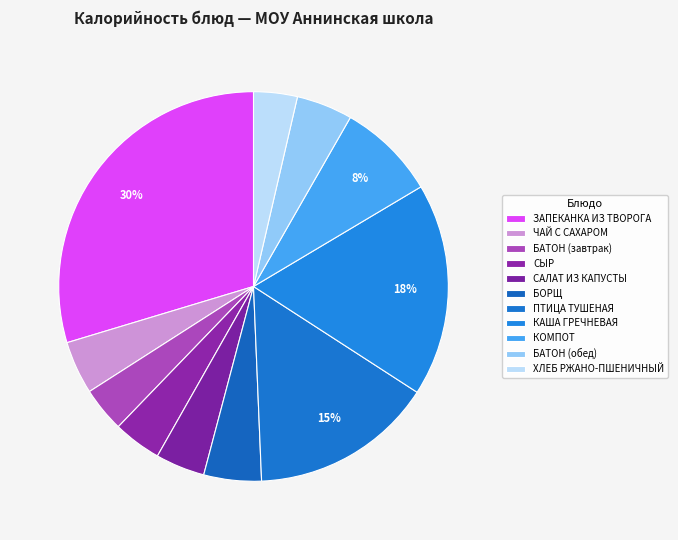

Between БАТОН (завтрак) and ЧАЙ С САХАРОМ, which is larger?

ЧАЙ С САХАРОМ